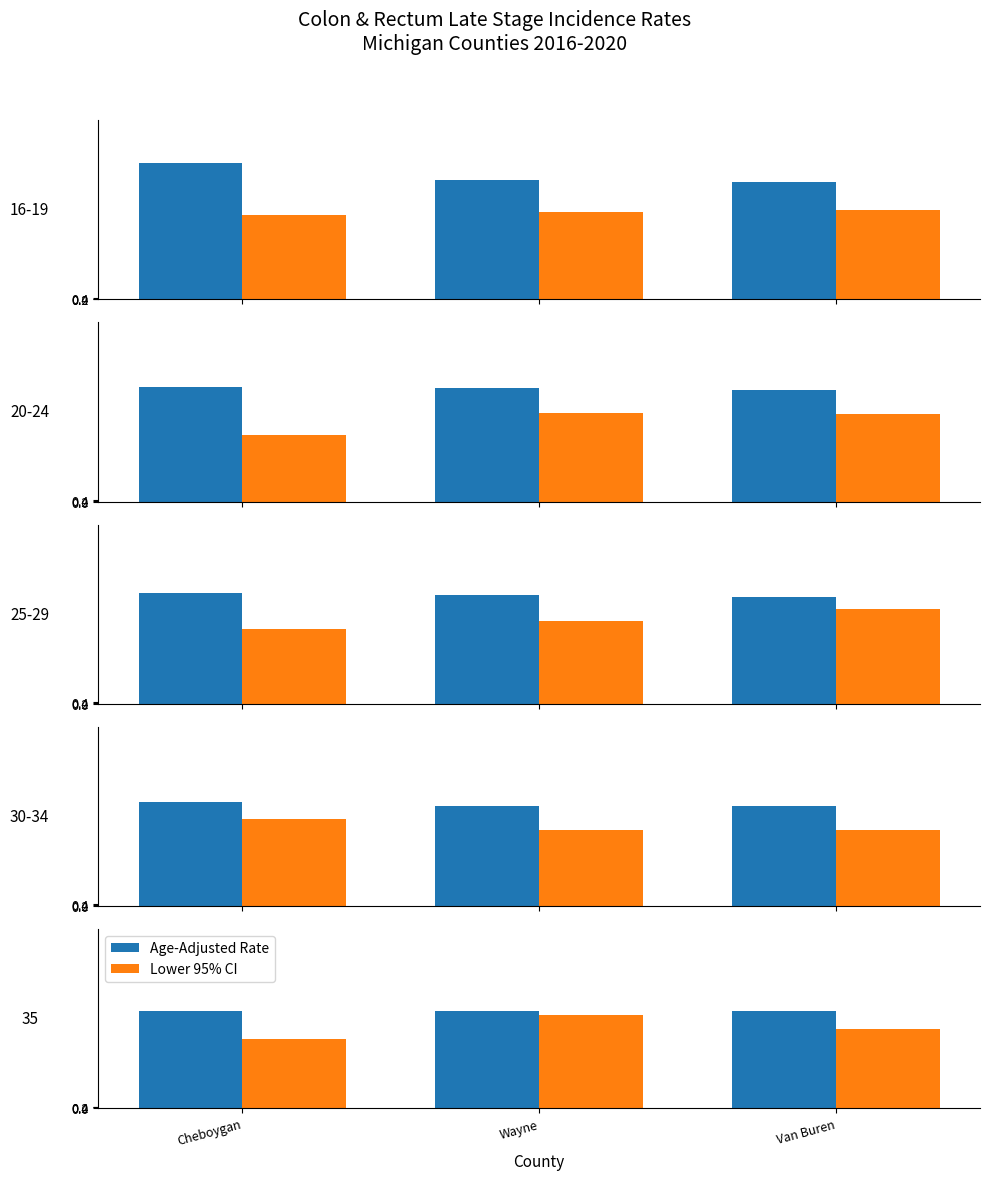

At how many categories does at least one series exceed 20?

3